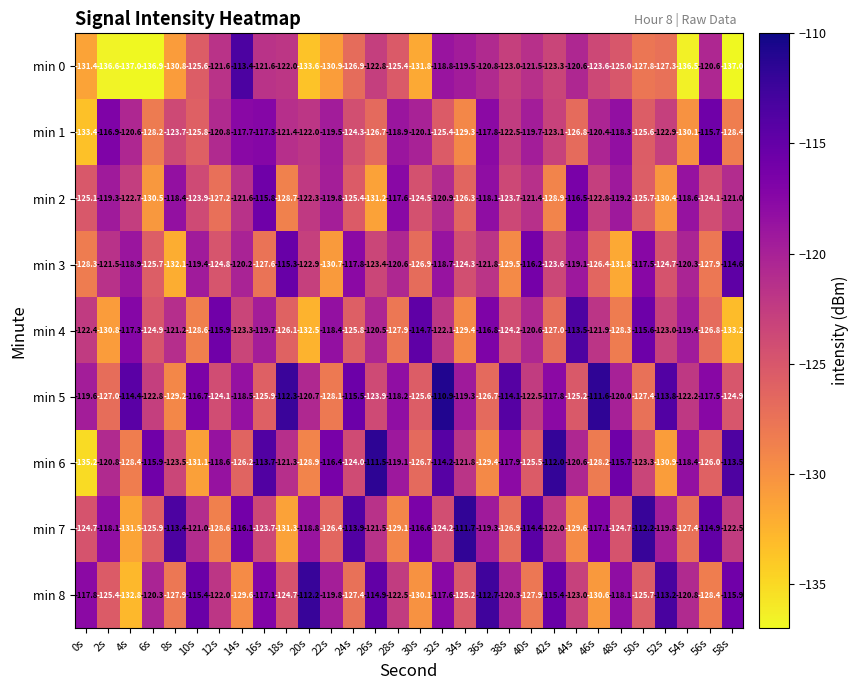

Is the value of min 1 at 44s greater than the value of min 6 at 32s?

No